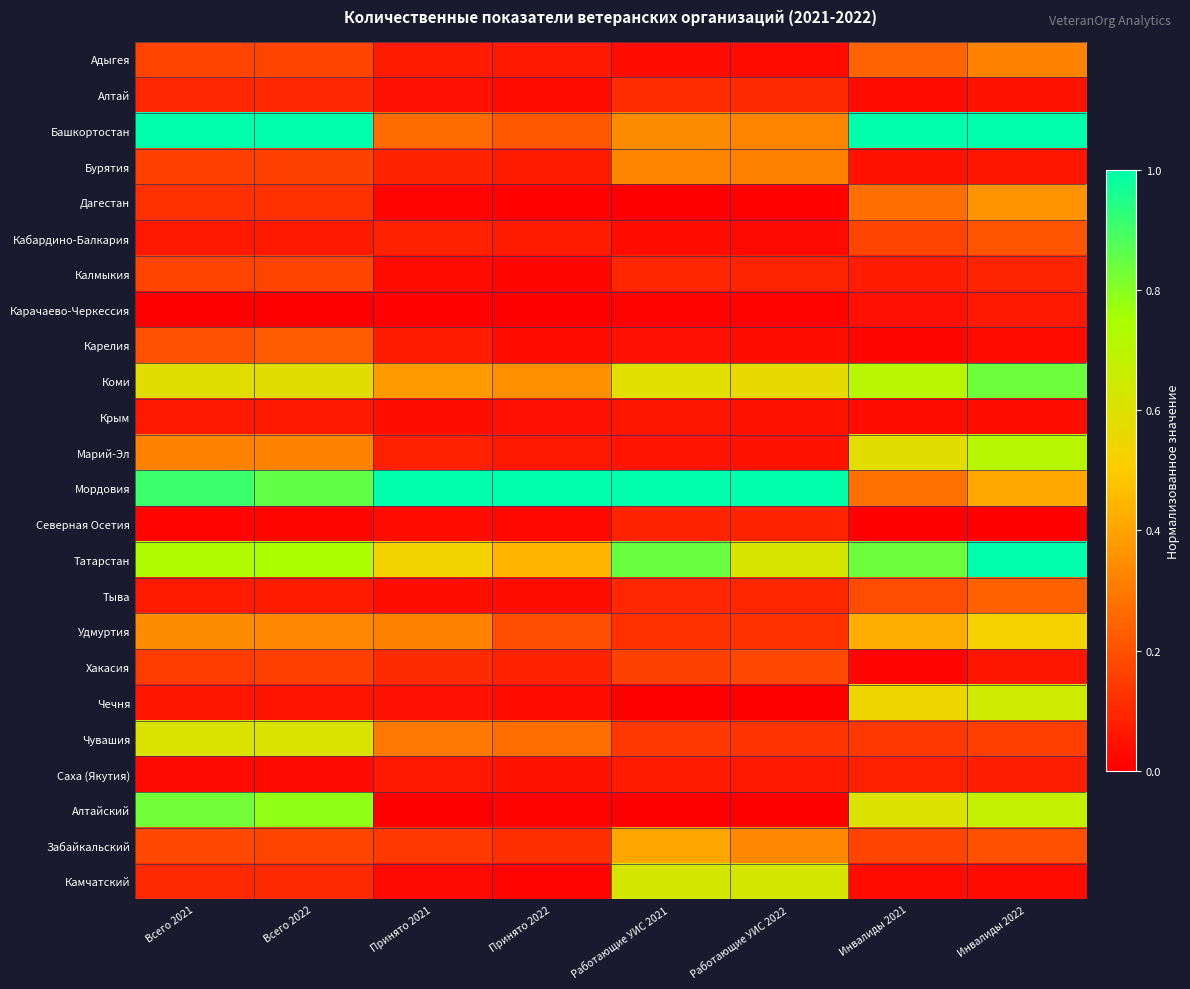

Between Принято 2021 and Работающие УИС 2021, which is larger?

Принято 2021